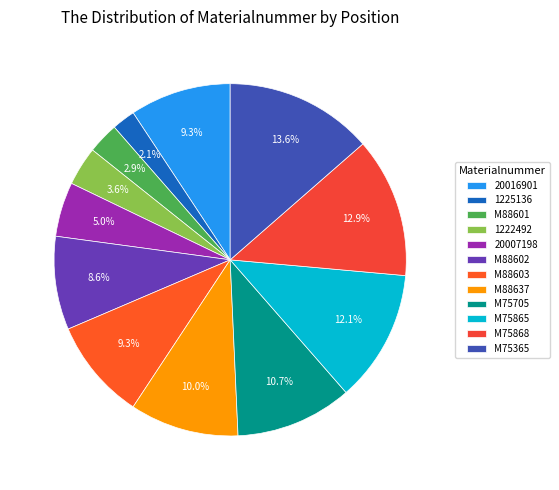

What is the largest slice in the pie chart?

M75365